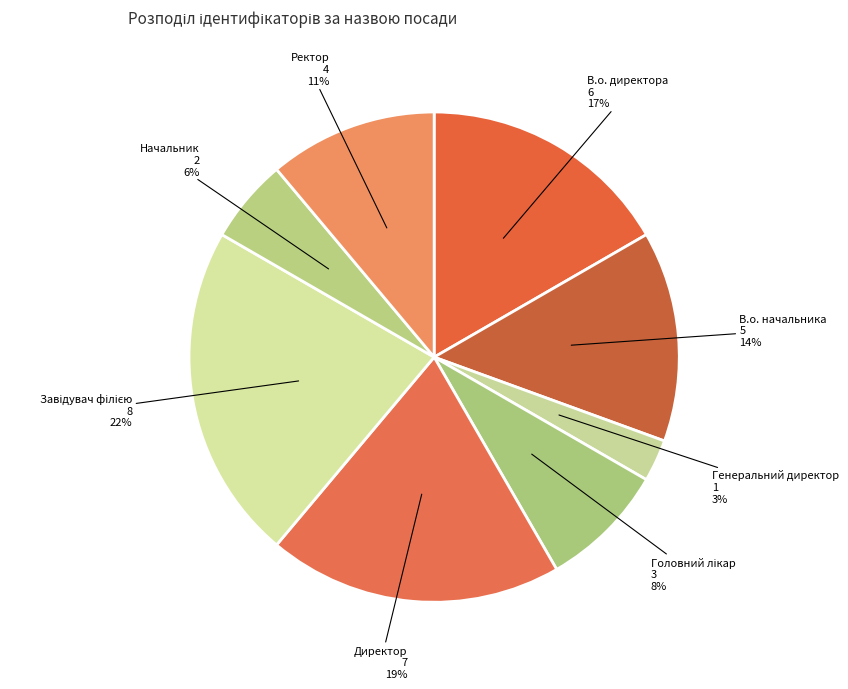

How many segments does this pie chart have?

8